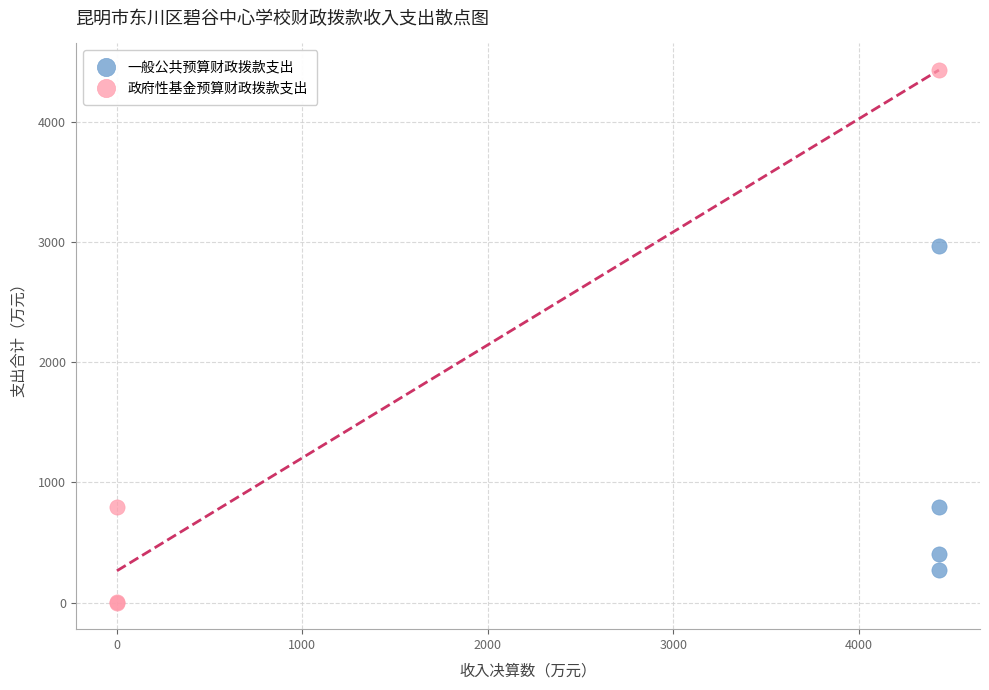

What are all the series names shown in the legend?

一般公共预算财政拨款支出, 政府性基金预算财政拨款支出